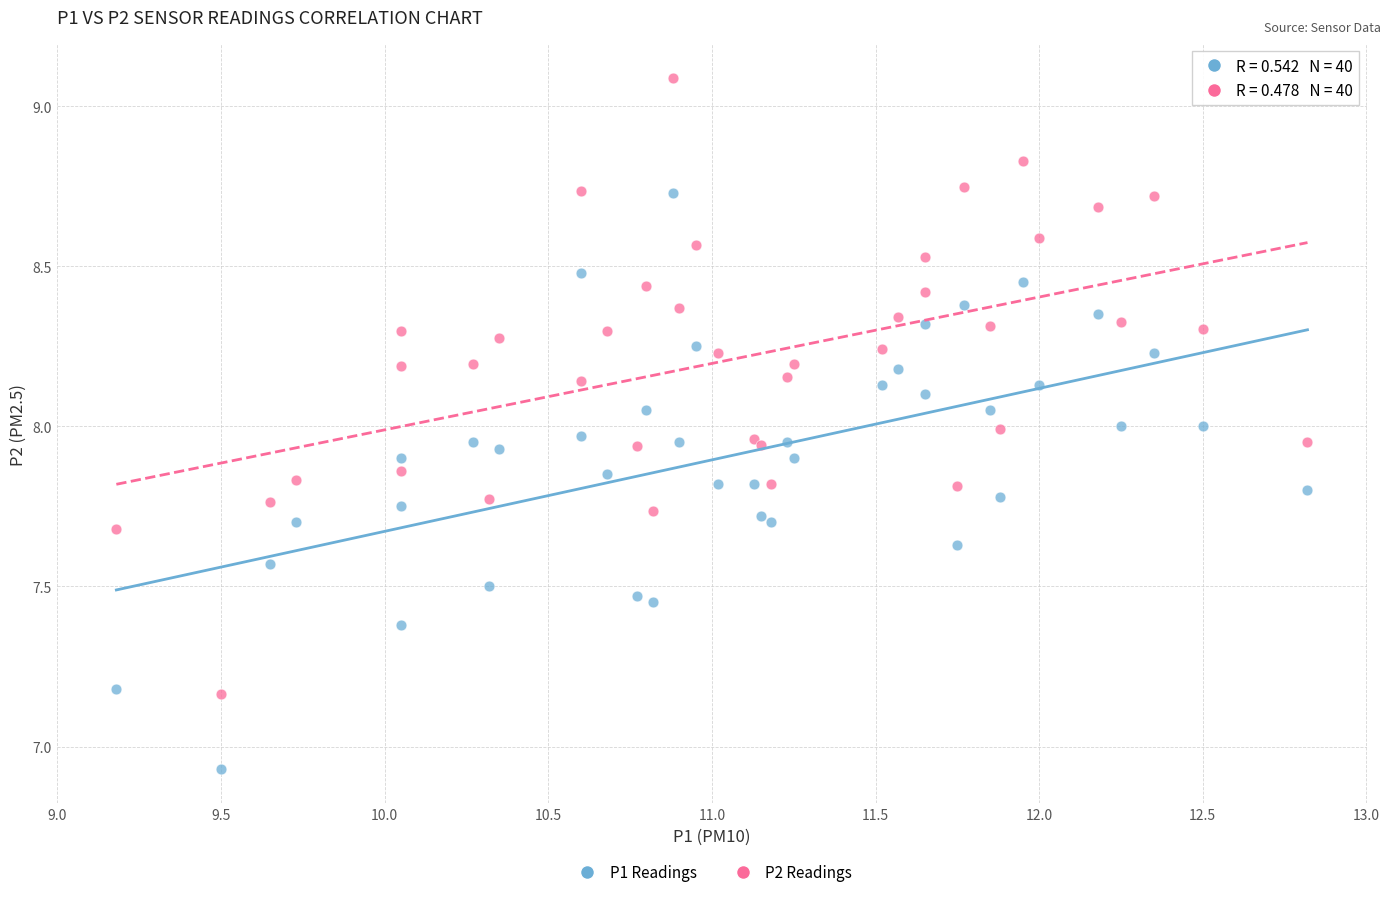

Which series contains the lowest Y value?

P1 Readings